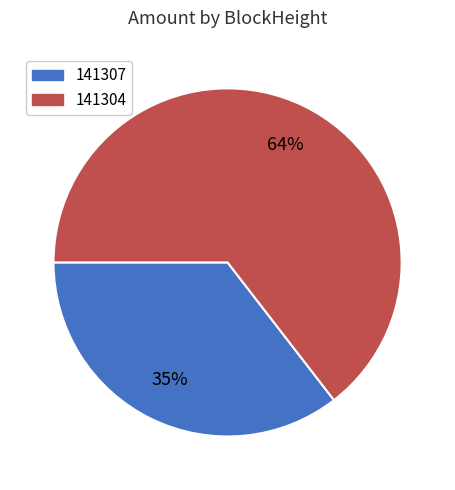

To the nearest percent, what is the average slice percentage?

50%